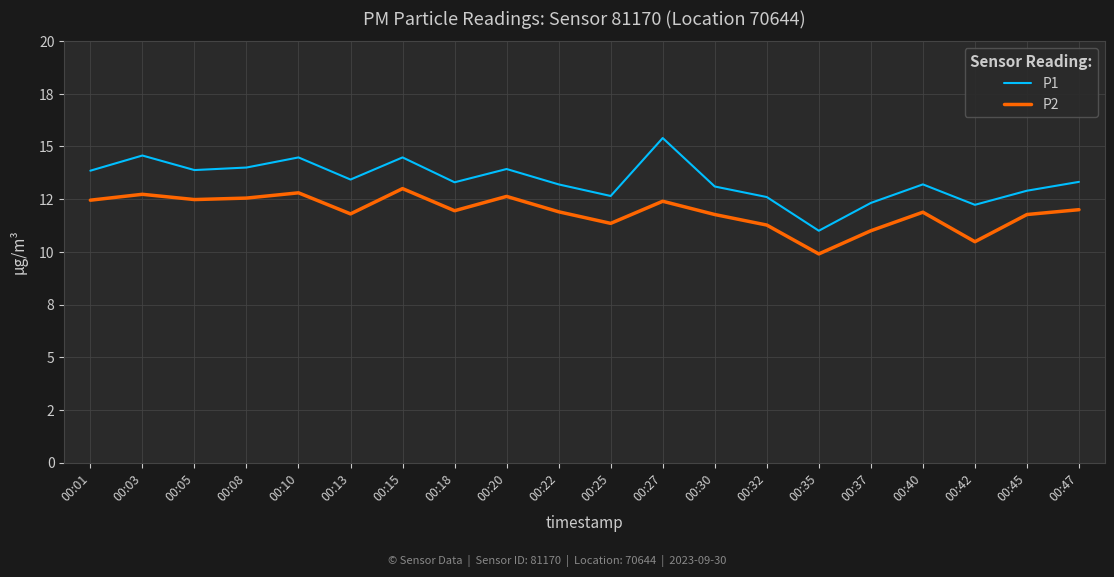

True or false: P2 has a value of 12.7 at 00:03.

True